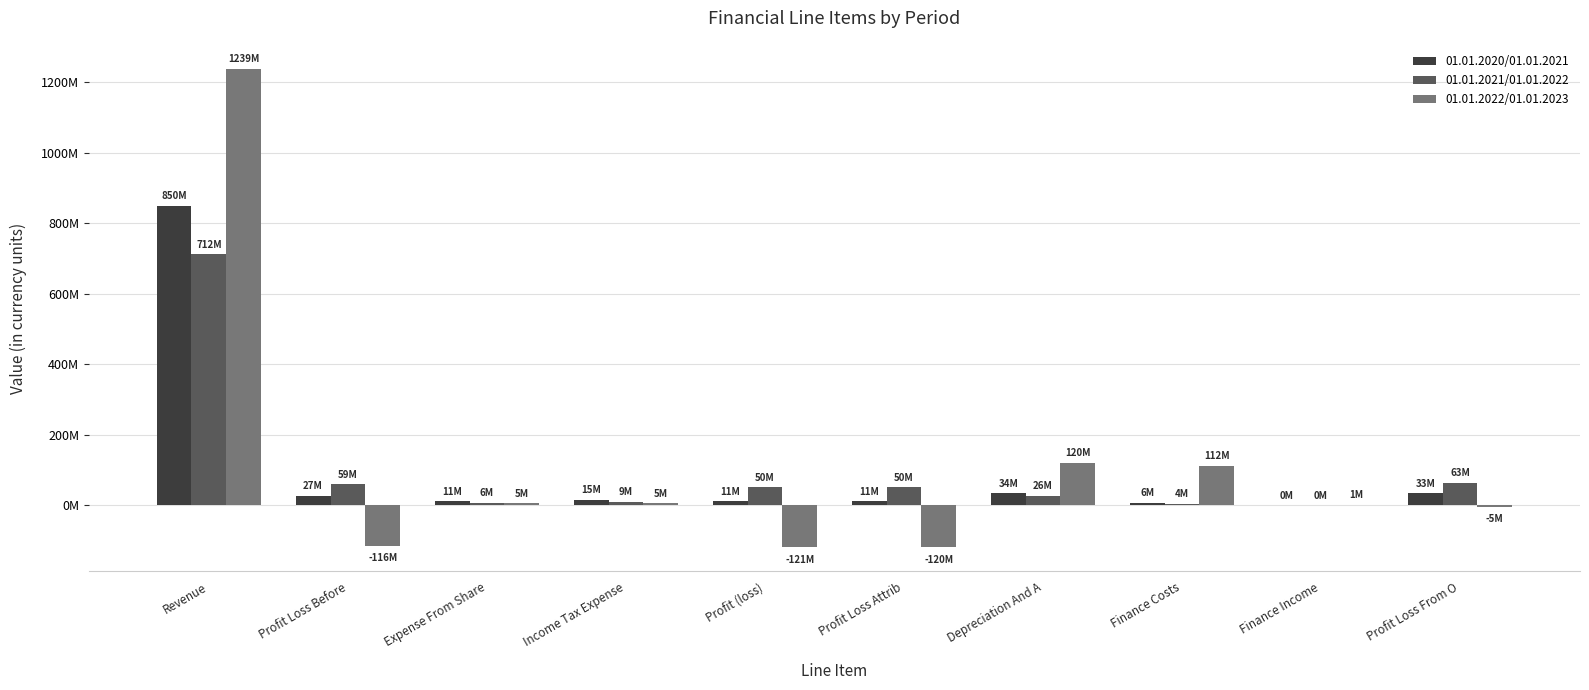

Are the bars grouped side by side (vs. stacked)?

Yes